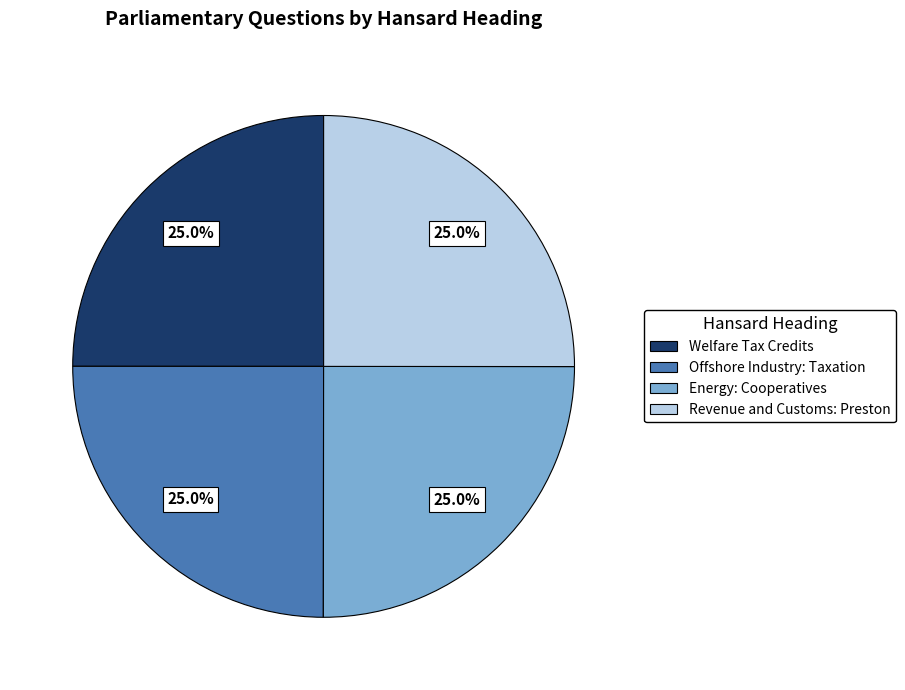

To the nearest percent, what is the combined percentage of Revenue and Customs: Preston and Welfare Tax Credits?

50%